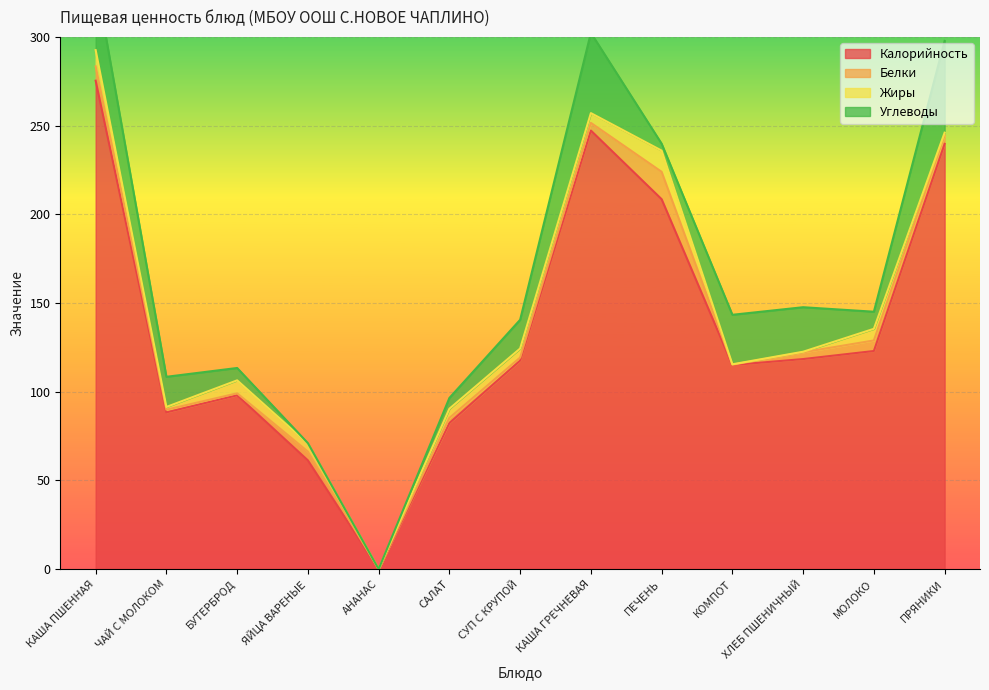

What is the sum of all Углеводы values?

250.0